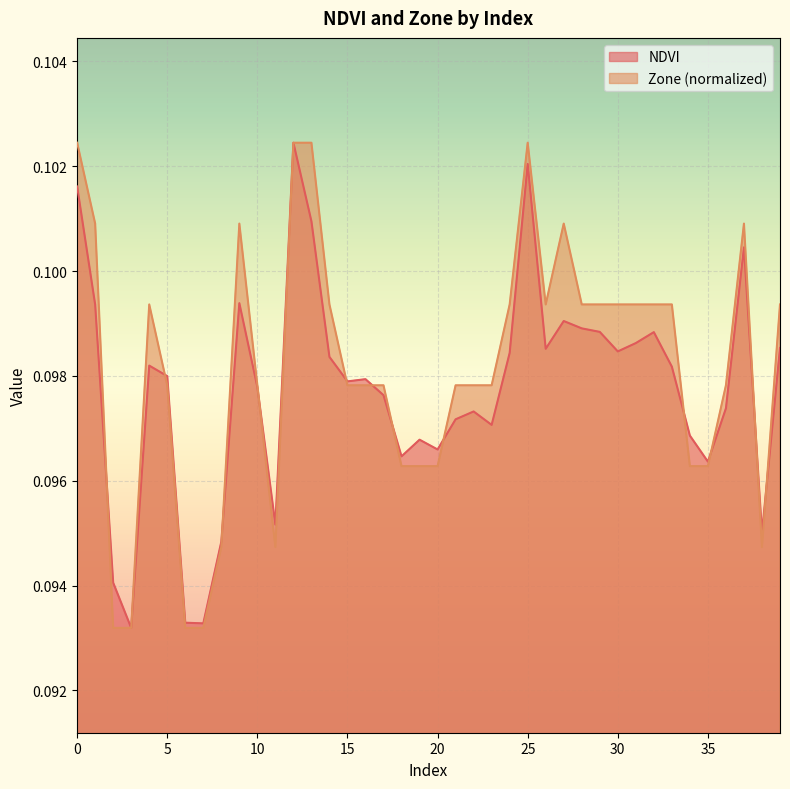

At which label does NDVI reach its minimum?

3